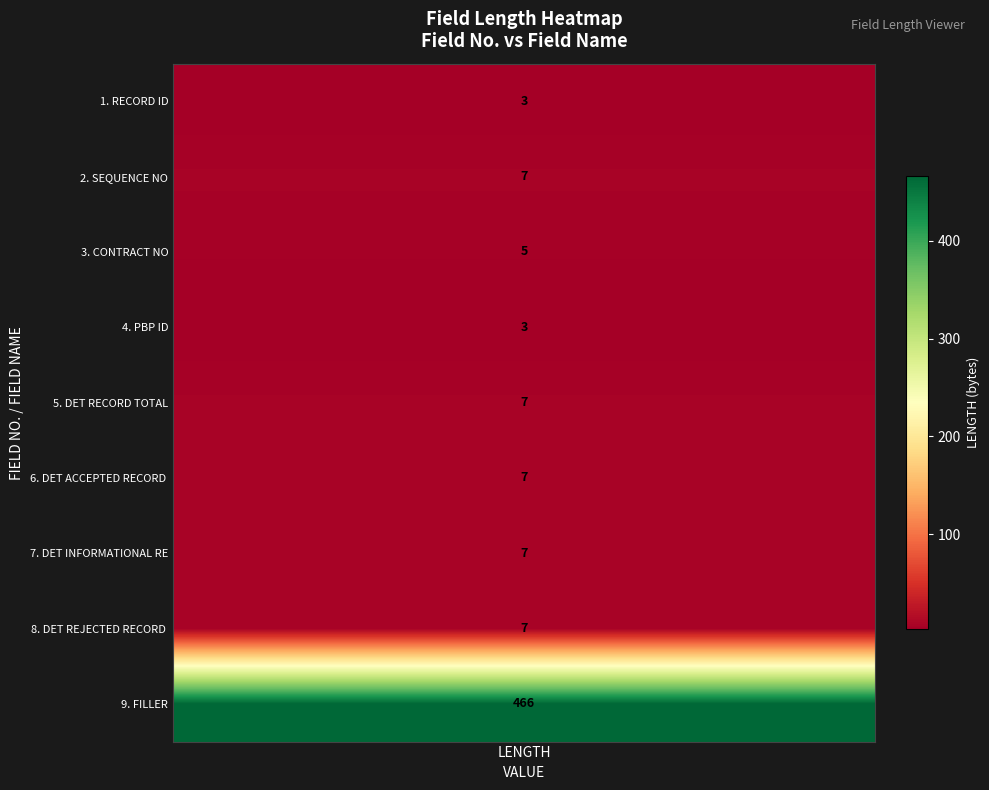

Reading left to right, list all the values displayed in this chart.

3	7	5	3	7	7	7	7	466